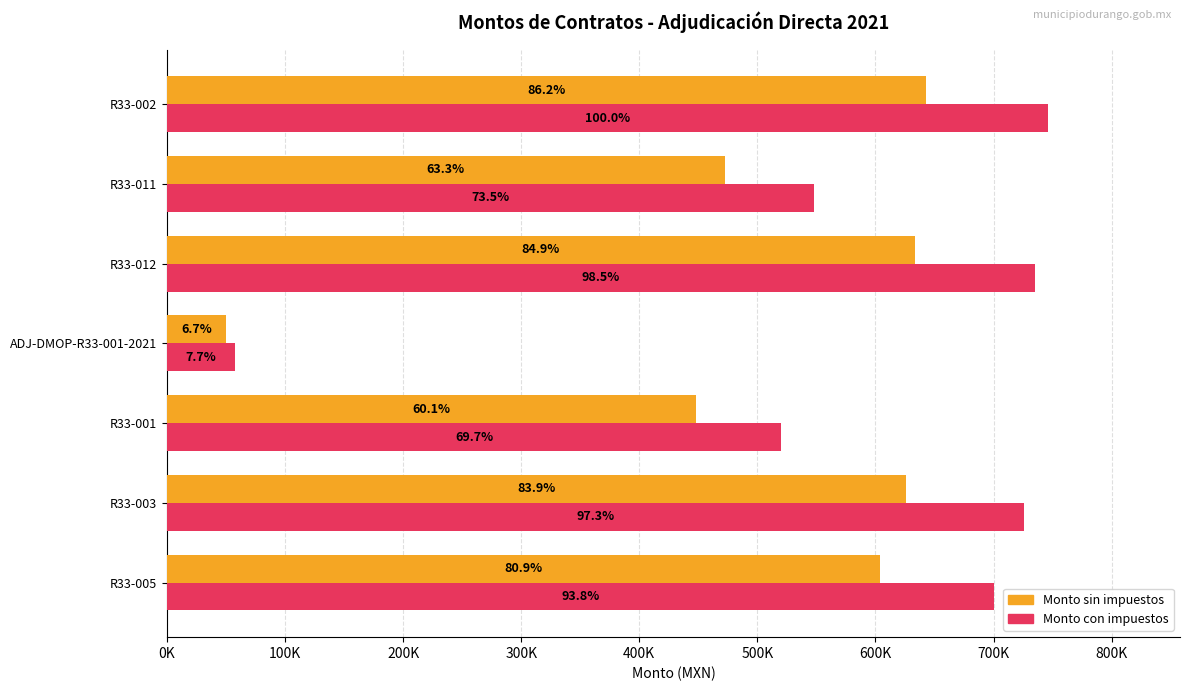

What is the smallest value displayed?

49920.0